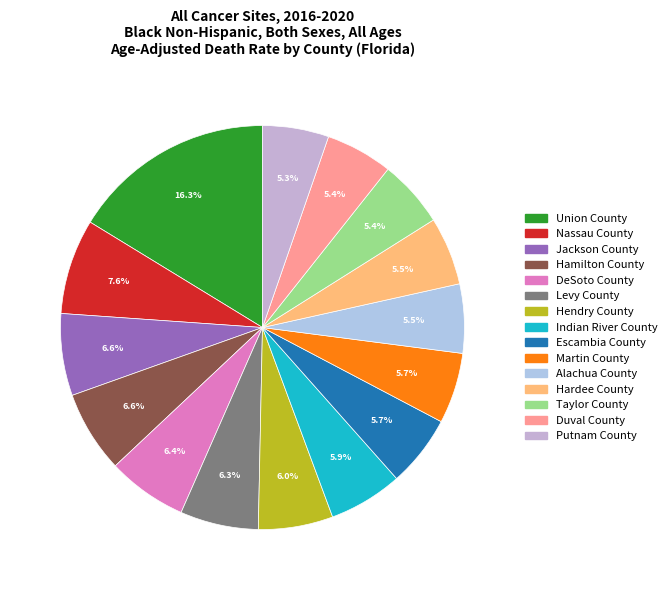

What percentage is the Escambia County slice, to the nearest percent?

6%